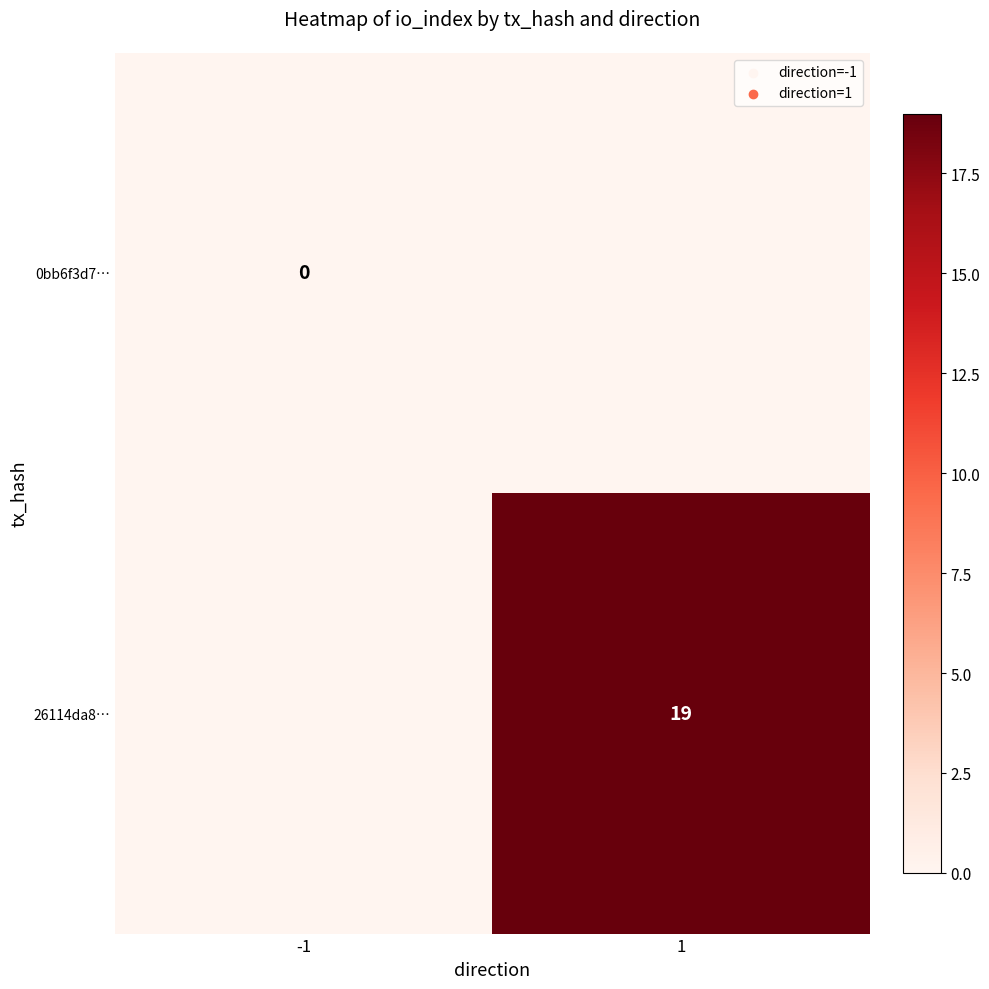

Is it true that 26114da8… equals 10 at 1?

False